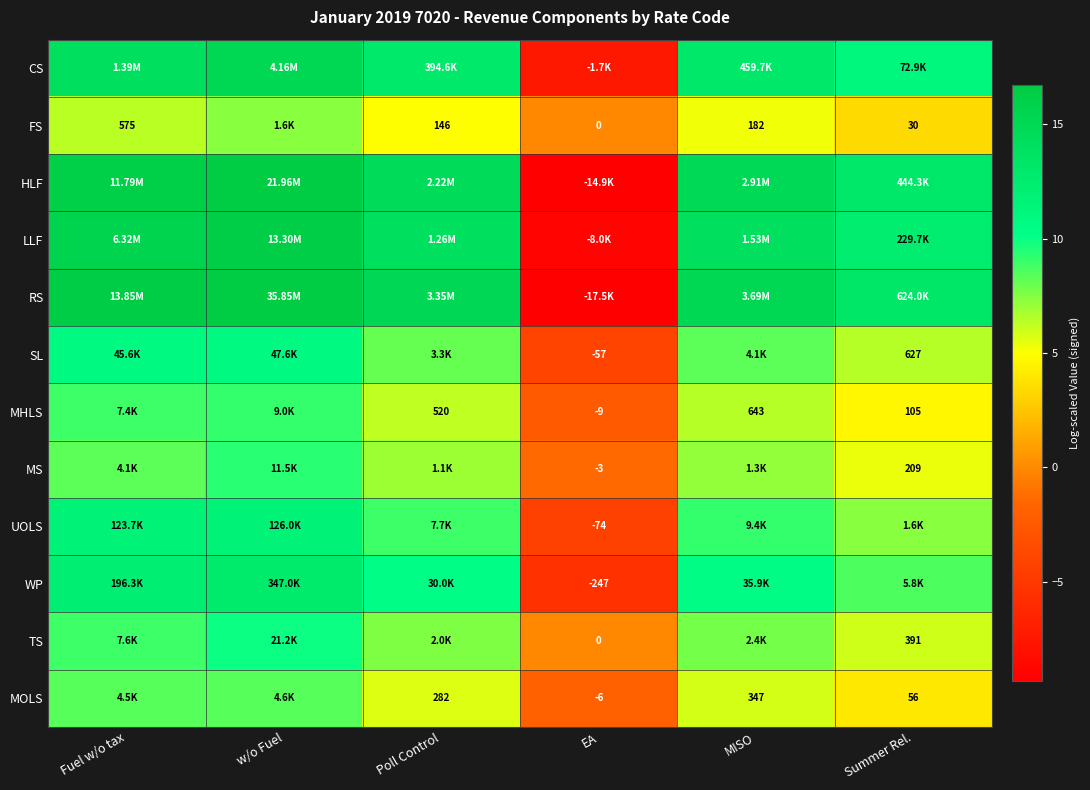

At which label does SL first exceed 8?

Fuel w/o tax